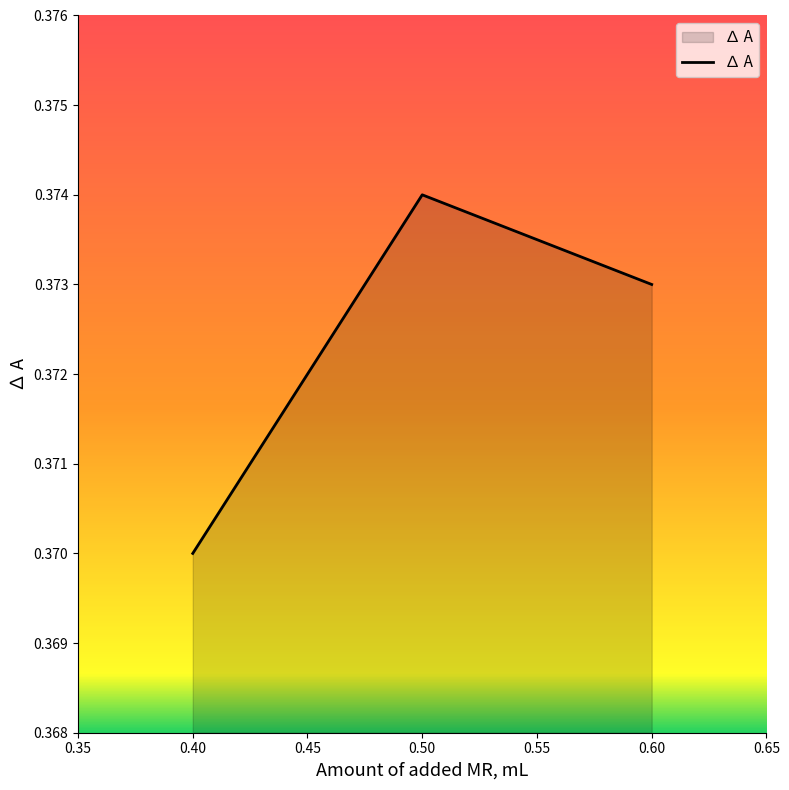

Which category has the highest value across all series?

0.50